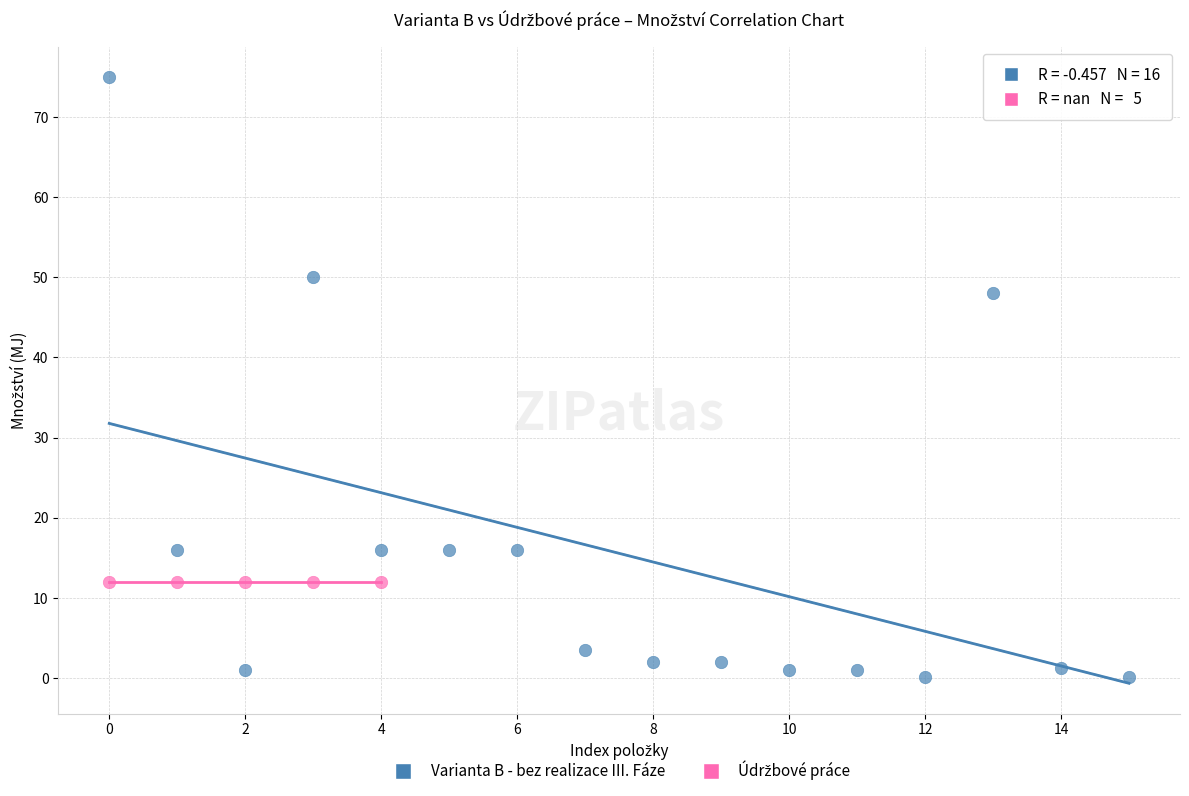

Which series contains the highest Y value?

Varianta B - bez realizace III. Fáze